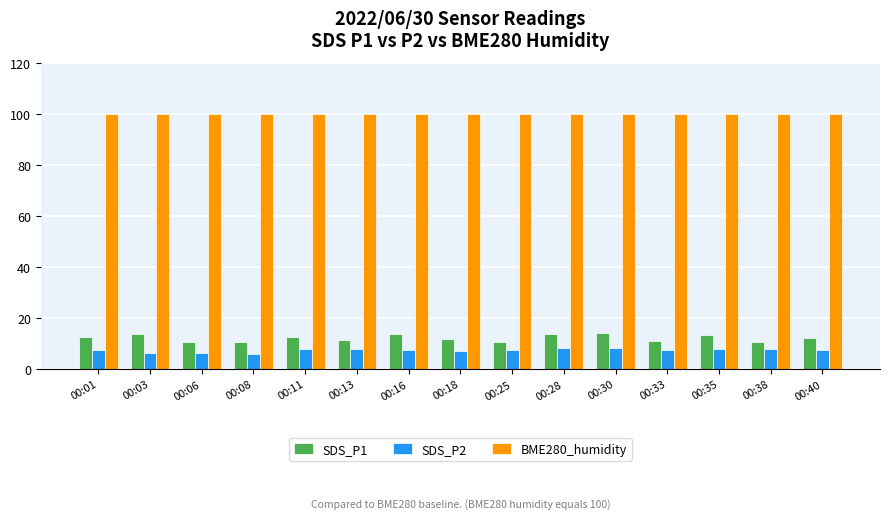

What is the lowest value of the SDS_P2 series?

5.9